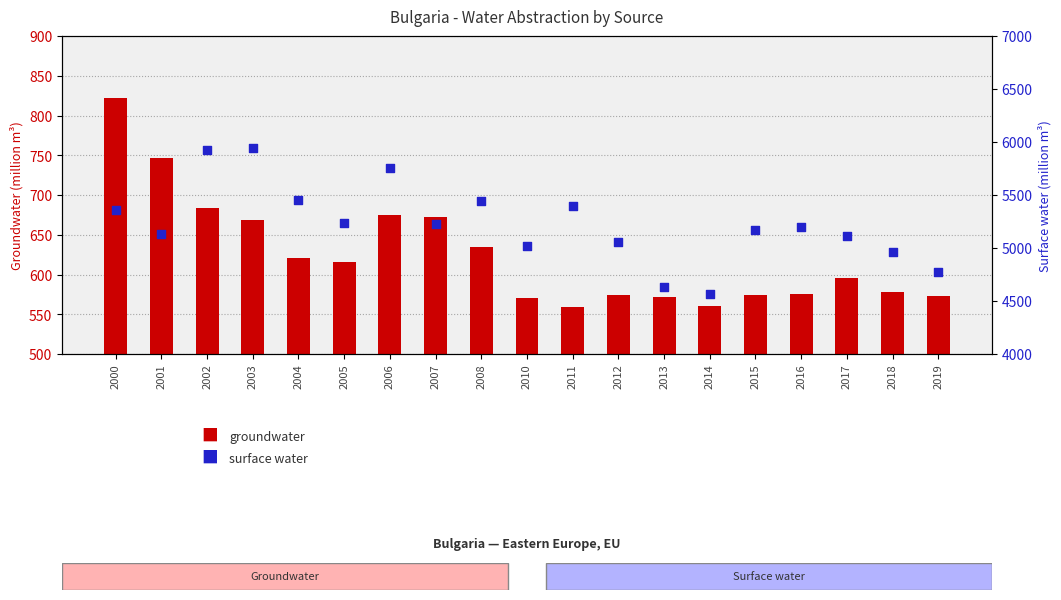

Which series has the largest Y range (max minus min)?

surface water